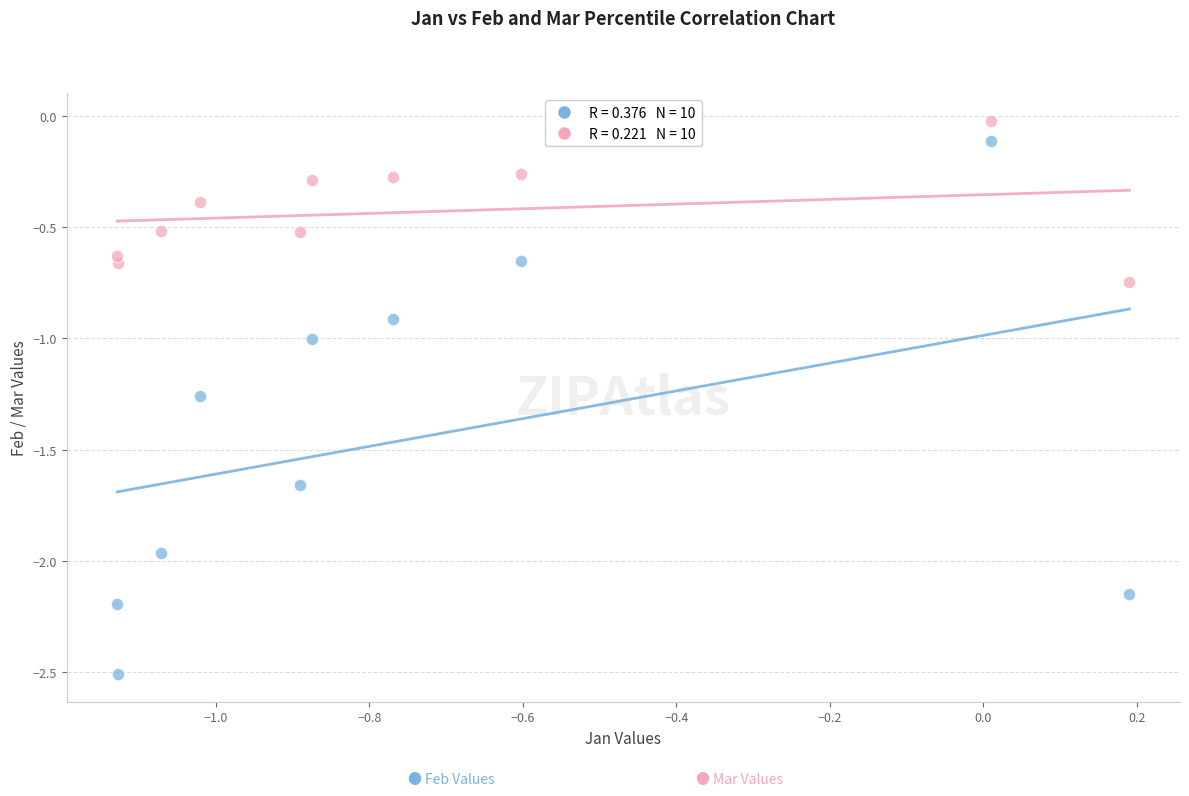

Across all data points, what is the range of Y values (max minus min)?

2.5